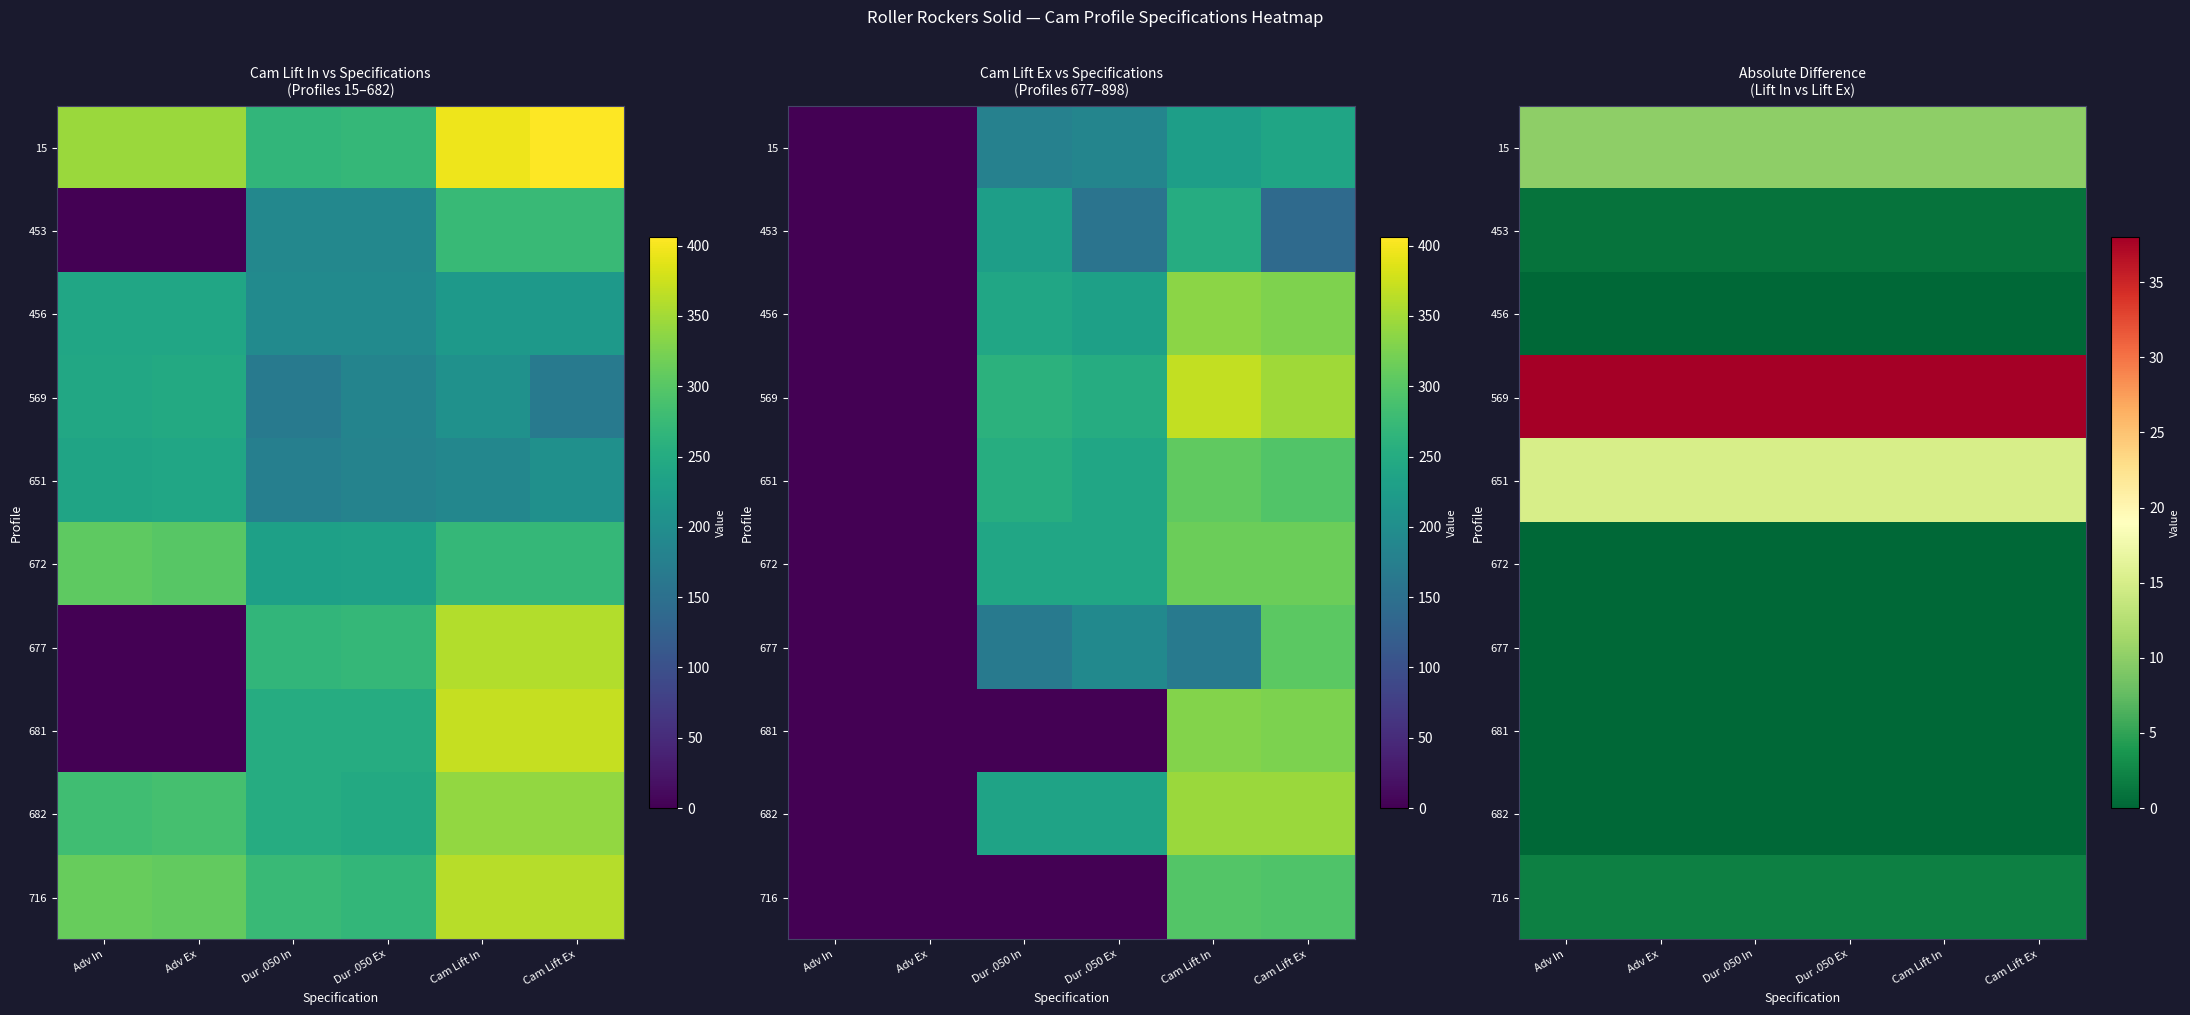

Which has a higher value, Dur .050 In or Adv In?

Dur .050 In